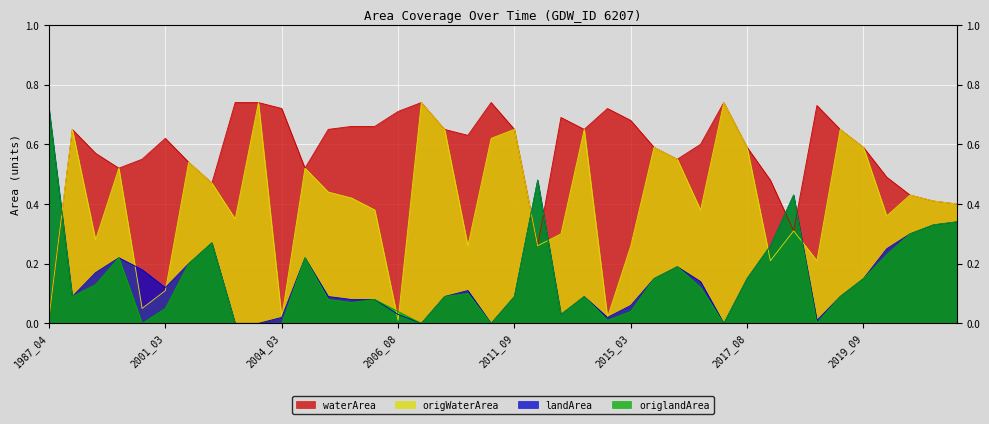

True or false: origWaterArea has a value of 0.0 at 2015_02.

True